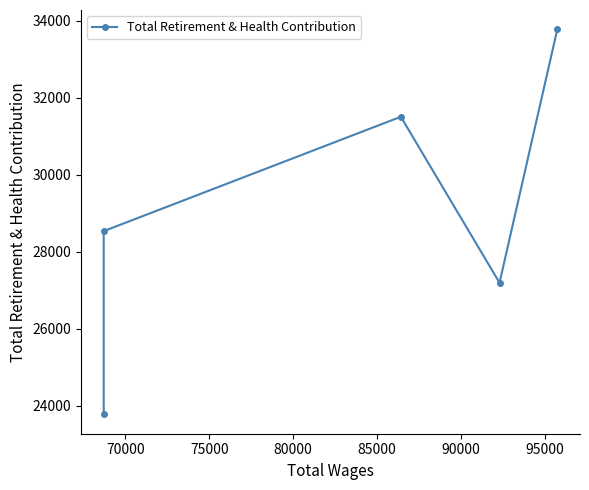

What is the minimum value shown in the chart?

23767